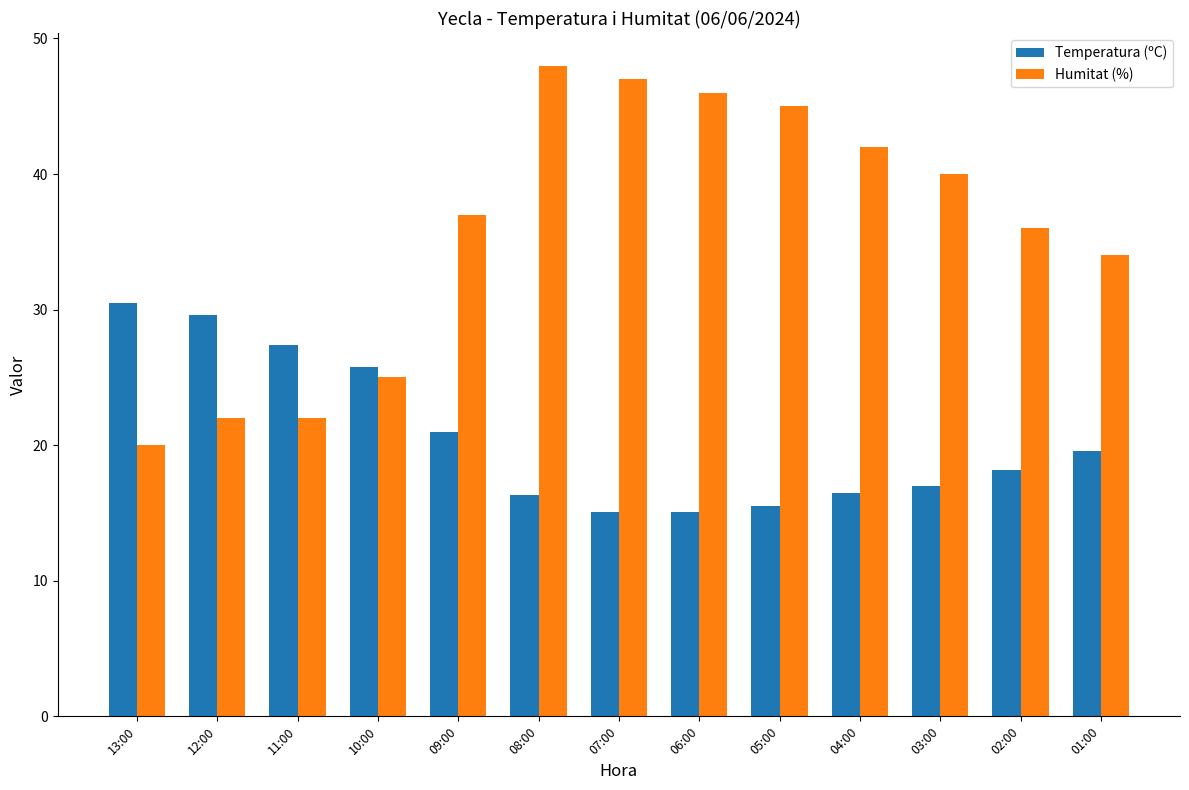

The Temperatura (ºC) series shows 21.5 at 04:00. True or false?

False